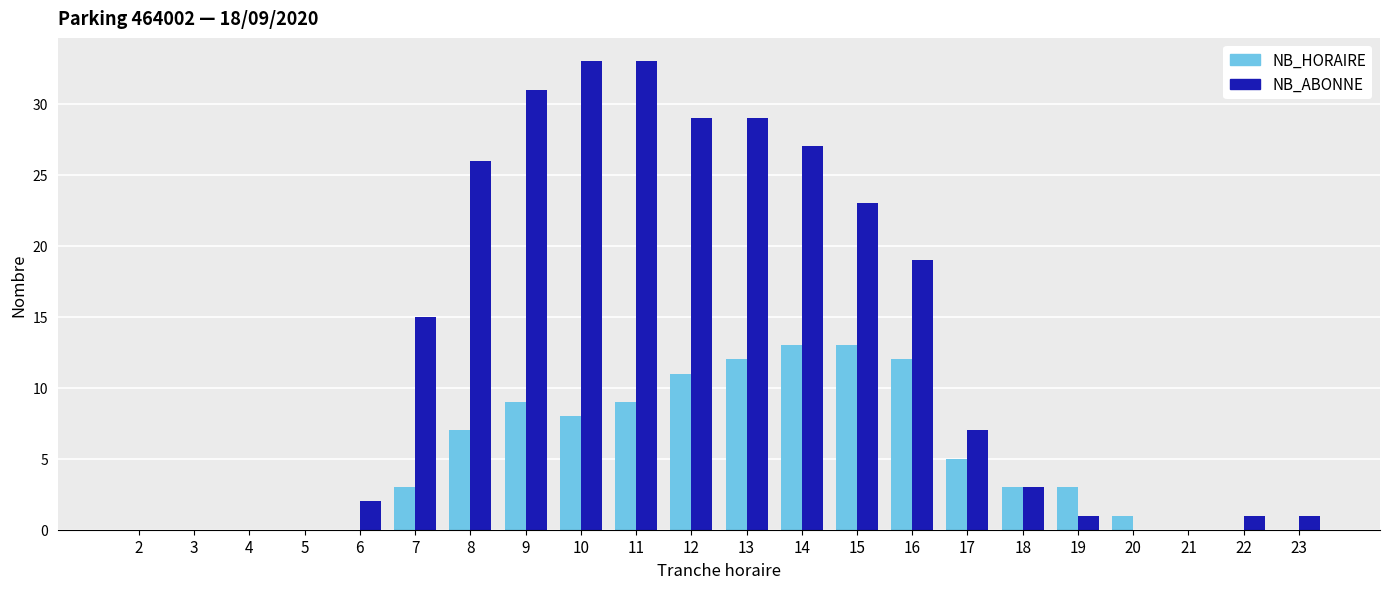

True or false: NB_ABONNE has a value of 19 at 16.

True